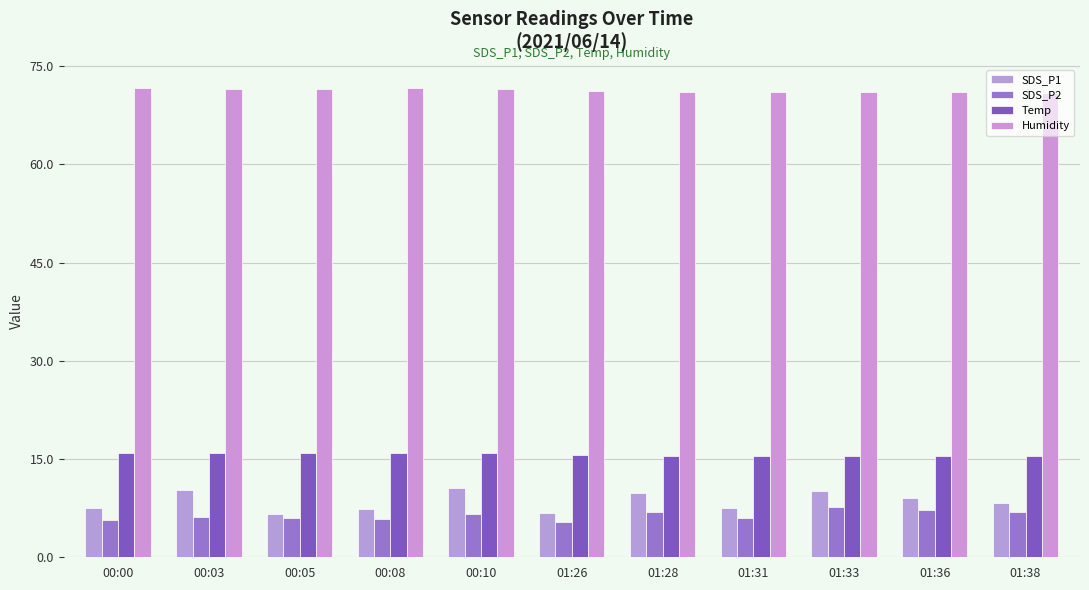

What are all the series names shown in the legend?

SDS_P1, SDS_P2, Temp, Humidity